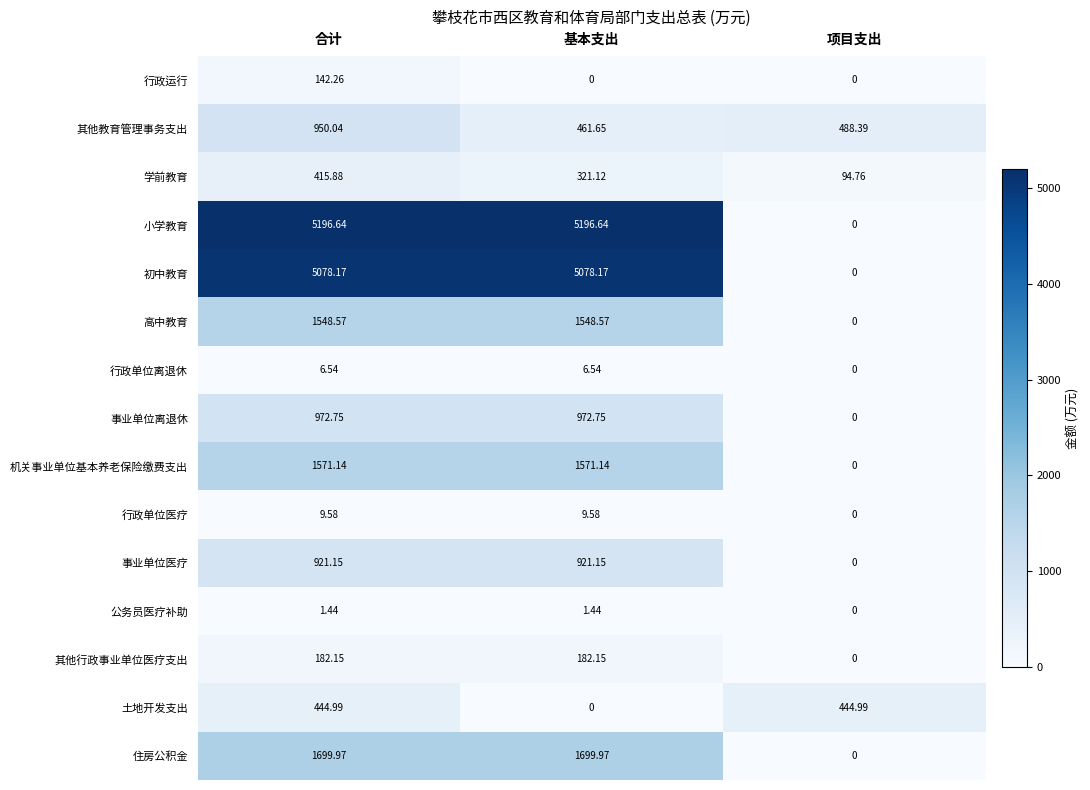

Which series has the largest range (max minus min)?

小学教育